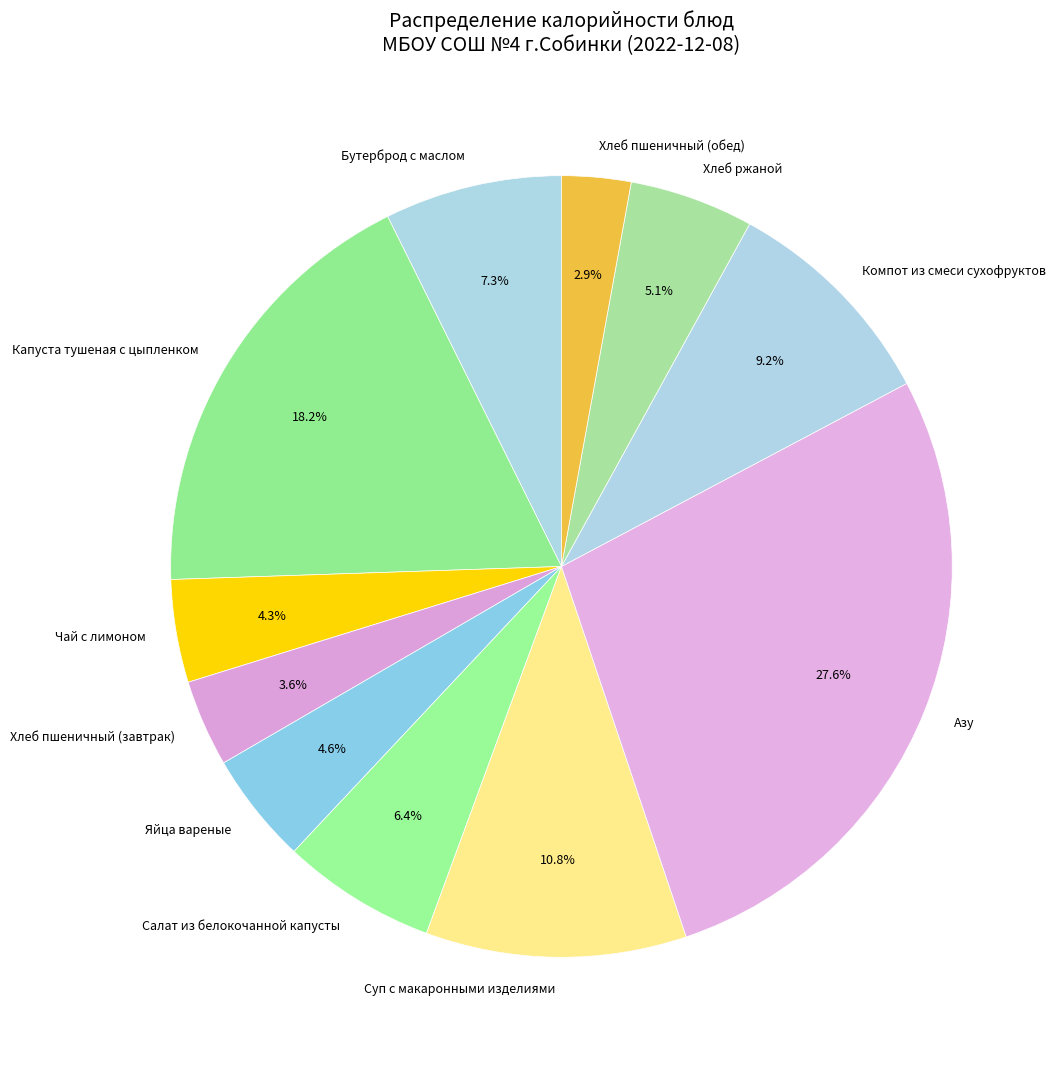

How many segments does this pie chart have?

11